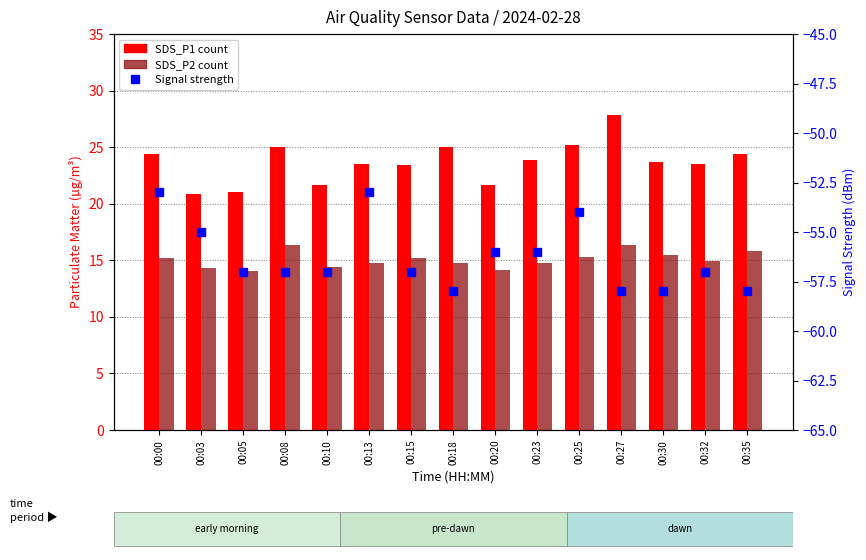

Count the number of data series in this chart.

3